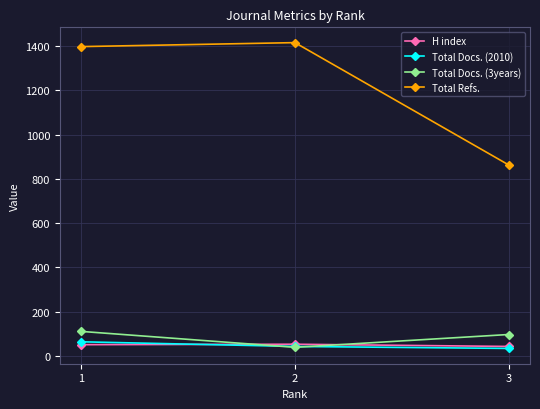

What is the highest value of the Total Docs. (2010) series?

63